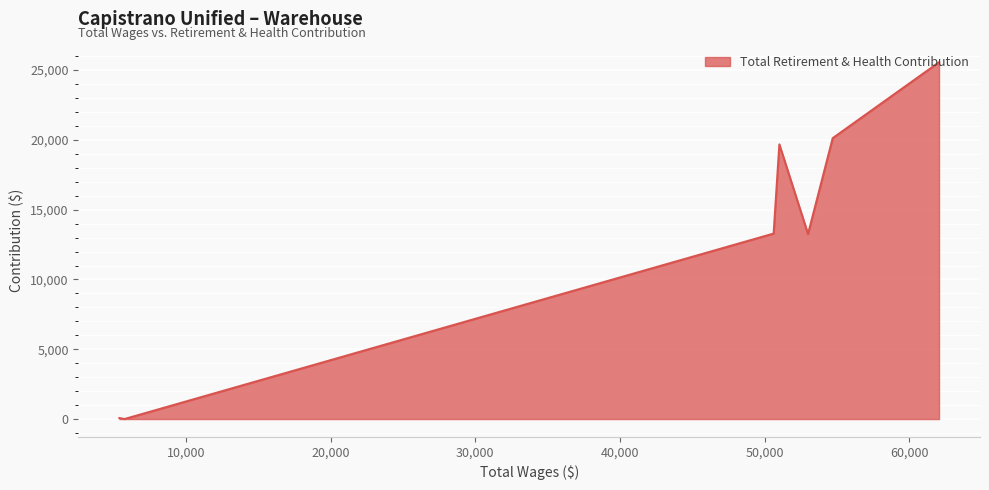

True or false: there are more than 0 points higher than both neighbors.

True